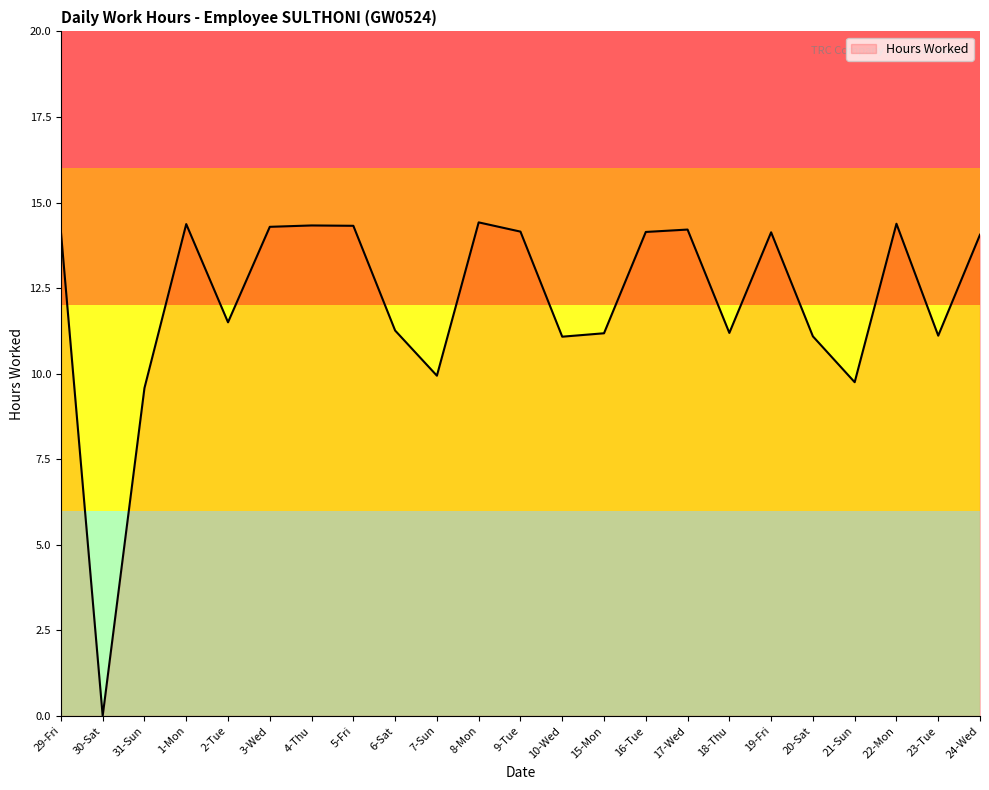

Where is the first local maximum?

1-Mon